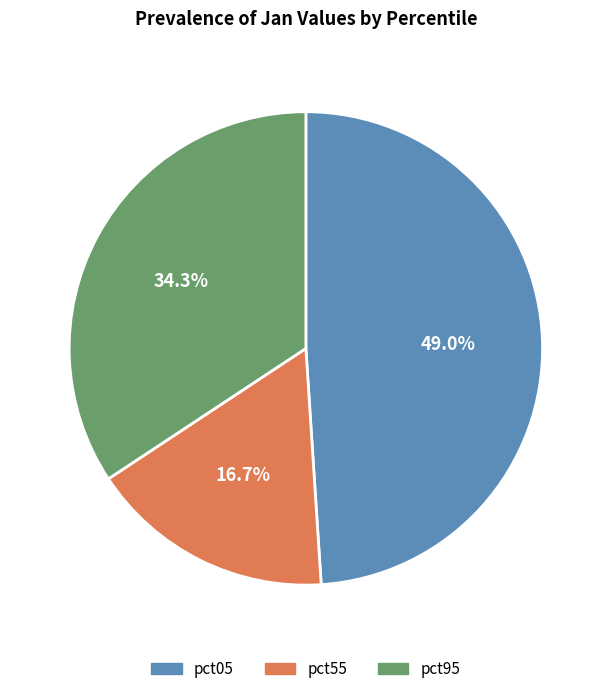

Is there a majority slice in this chart?

No